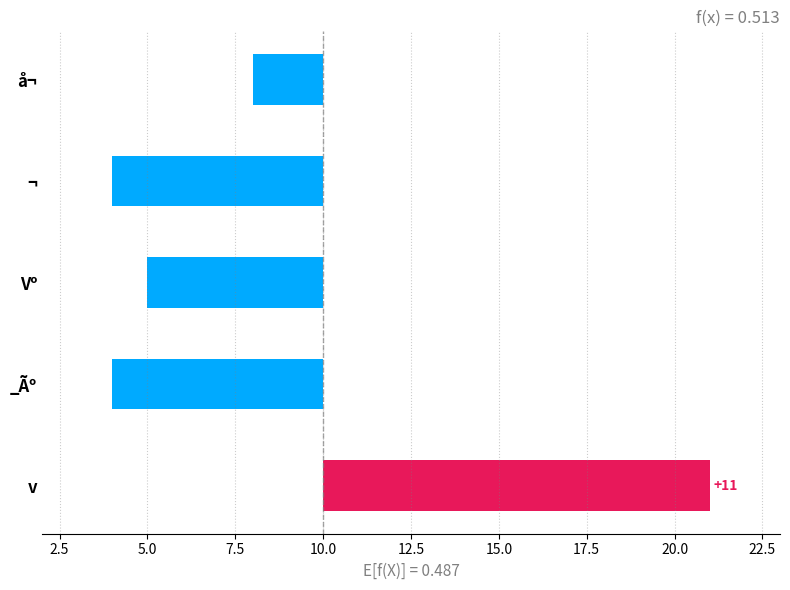

What is the change in value from Vº to _Ãº?

-1